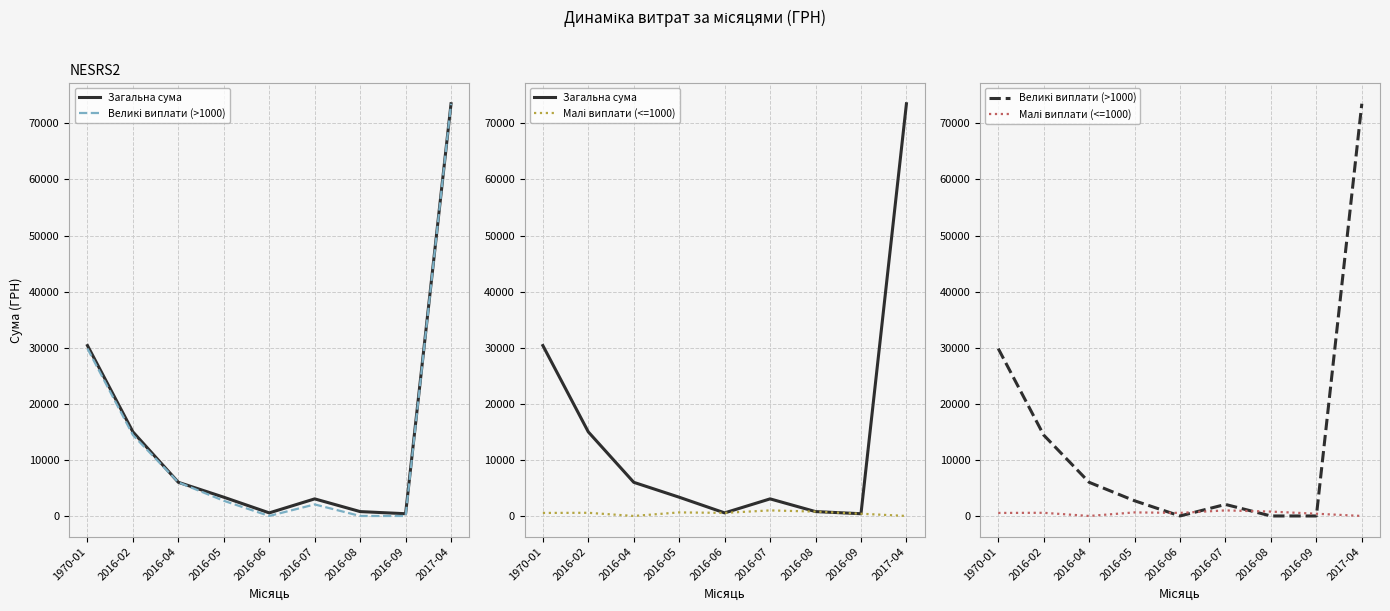

How many data points does each series have?

9